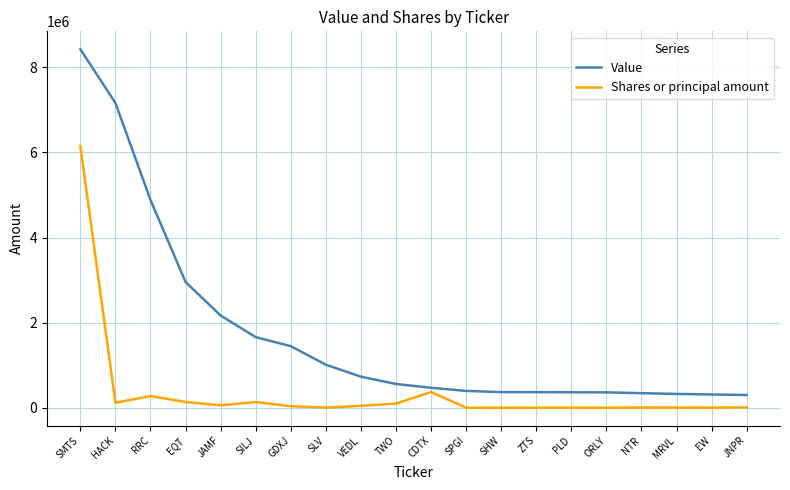

What is the sum of all Shares or principal amount values?

7440107